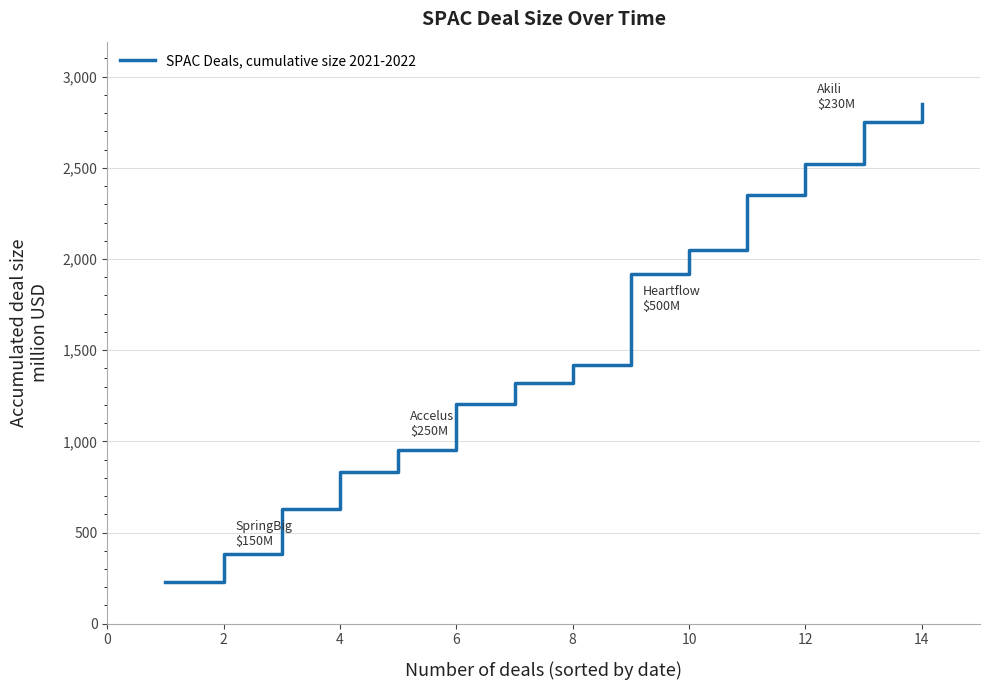

How many distinct data groups are displayed?

1